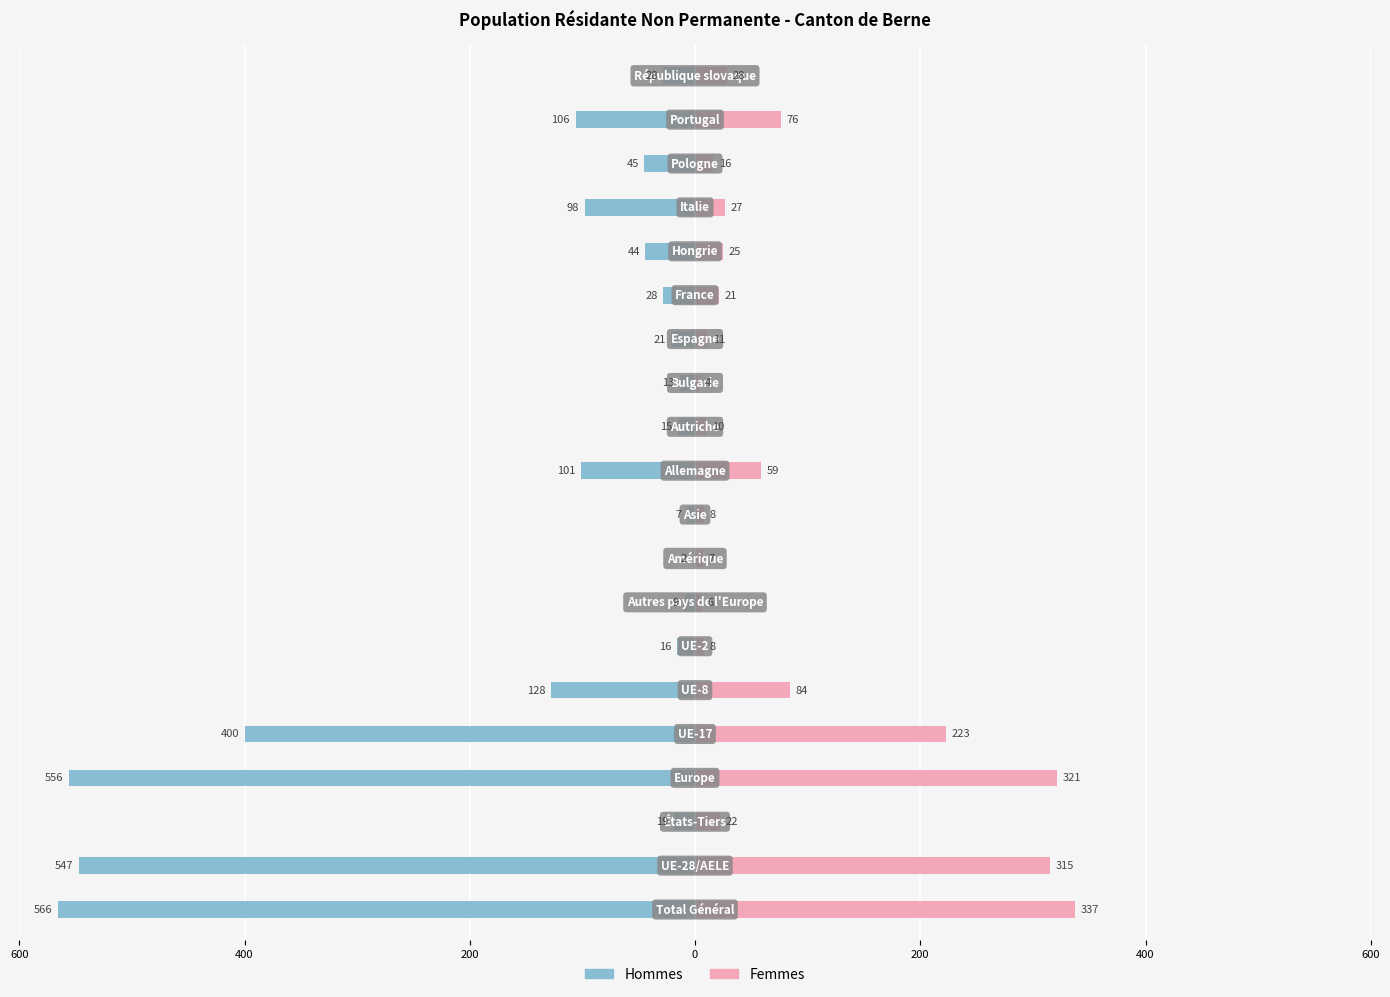

Reading left to right, extract all data points from this chart.

Hommes: -566	-547	-19	-556	-400	-128	-16	-9	-2	-7	-101	-15	-13	-21	-28	-44	-98	-45	-106	-28
Femmes: 337	315	22	321	223	84	8	6	7	8	59	10	4	11	21	25	27	16	76	28